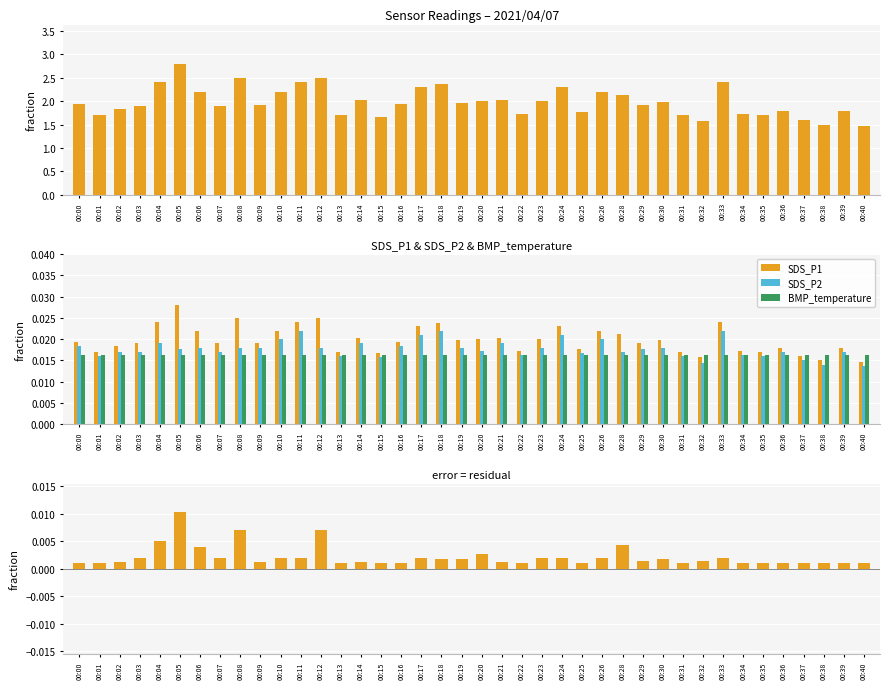

Which series has the widest spread of values?

SDS_P1